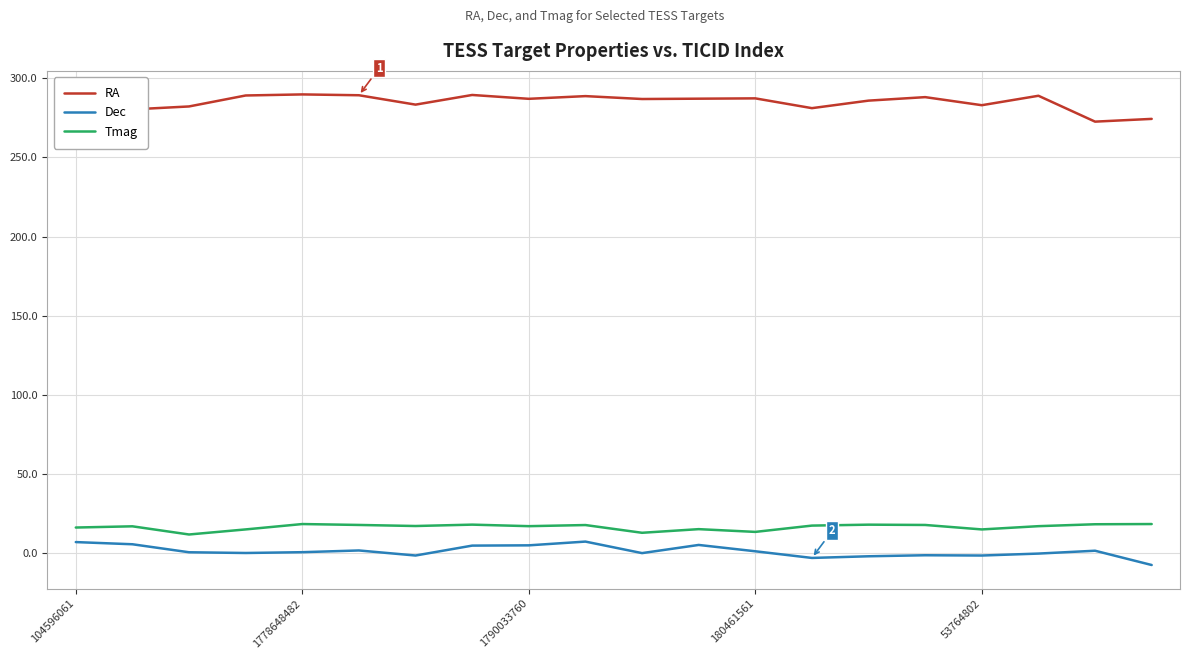

Which series has the widest spread of values?

RA